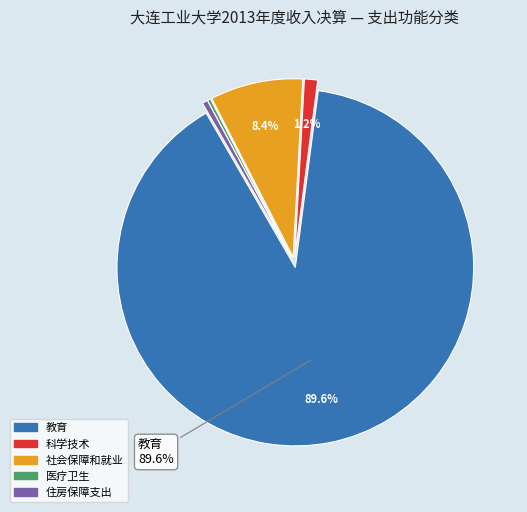

Is 教育 the majority of the pie?

Yes